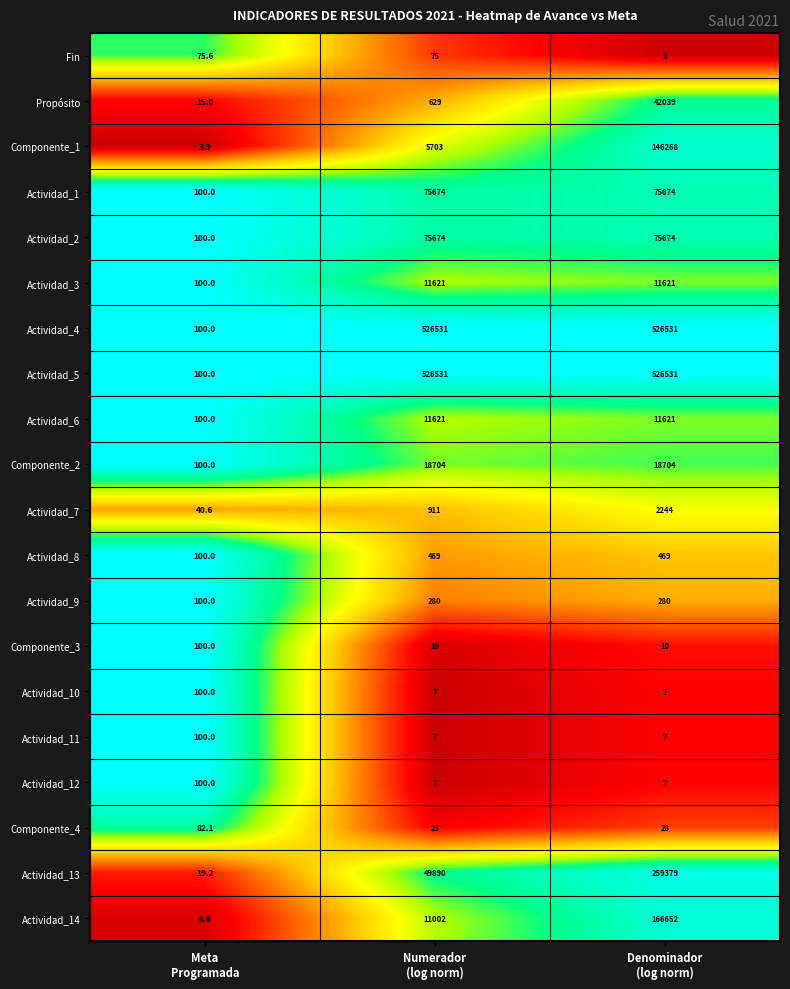

What is the lowest value of the Actividad_9 series?

100.0